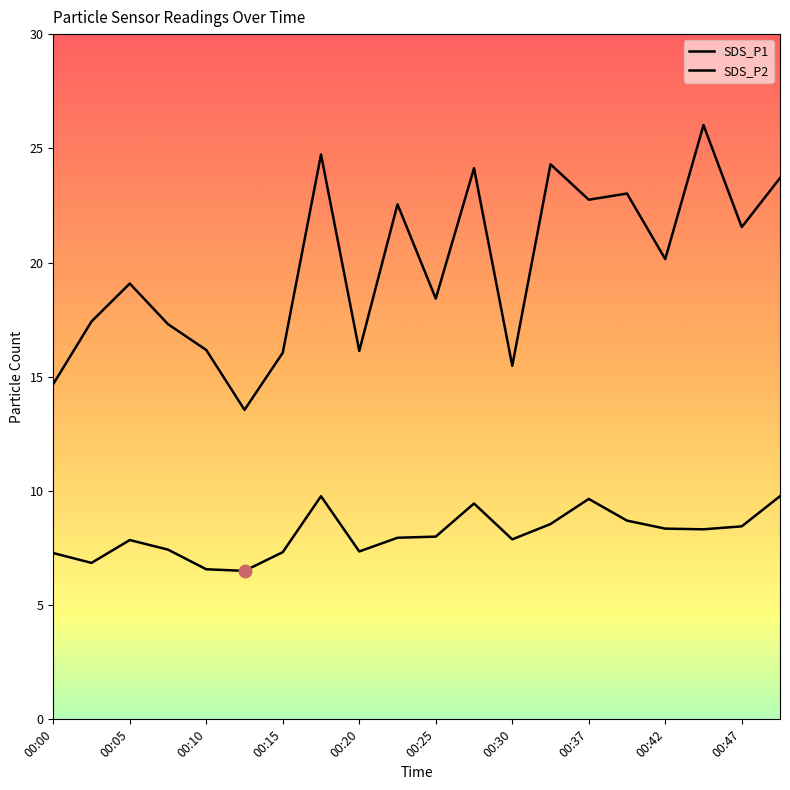

Is it true that SDS_P1 equals 4.6 at 00:05?

False